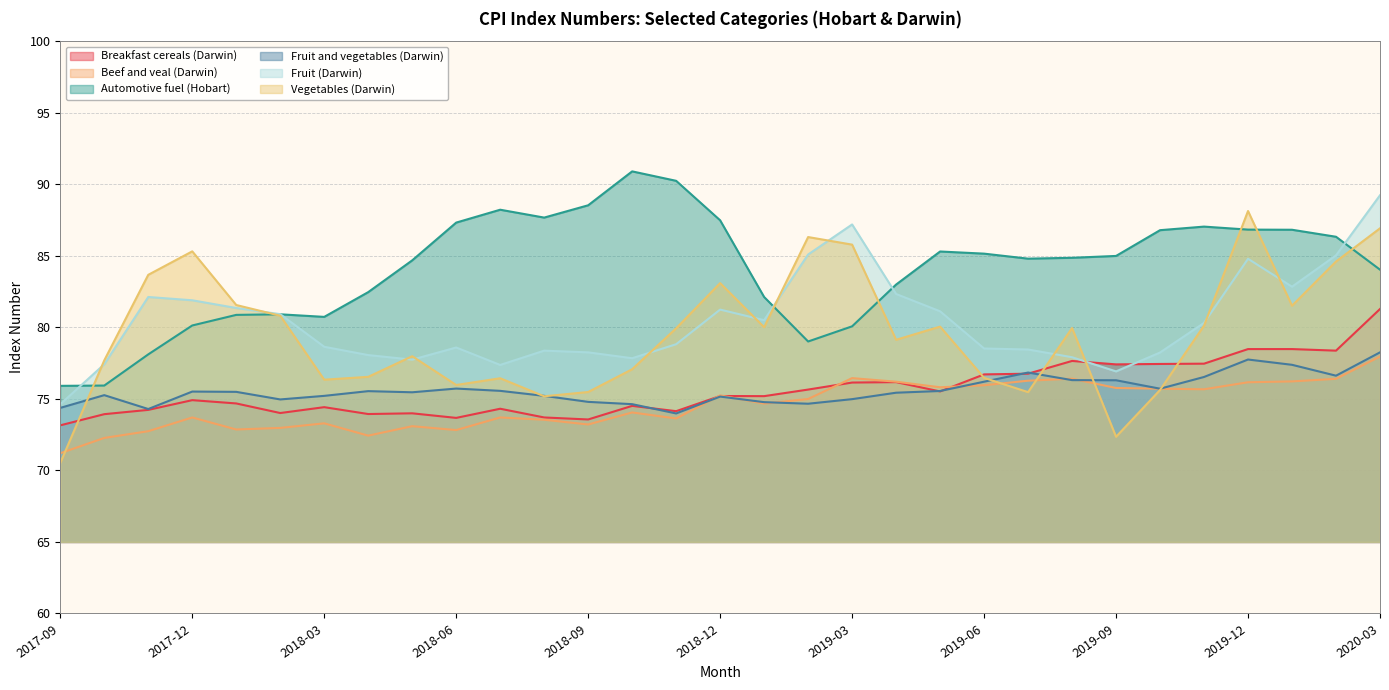

What is the difference between the maximum and second lowest values in the Beef and veal (Darwin) series?

5.7